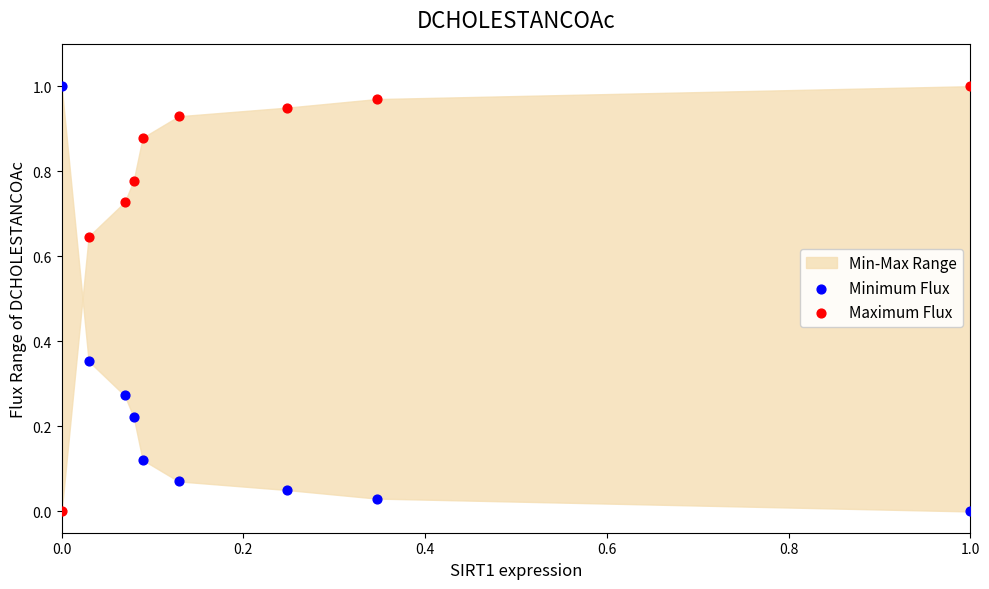

Count the number of points in this scatter plot.

18